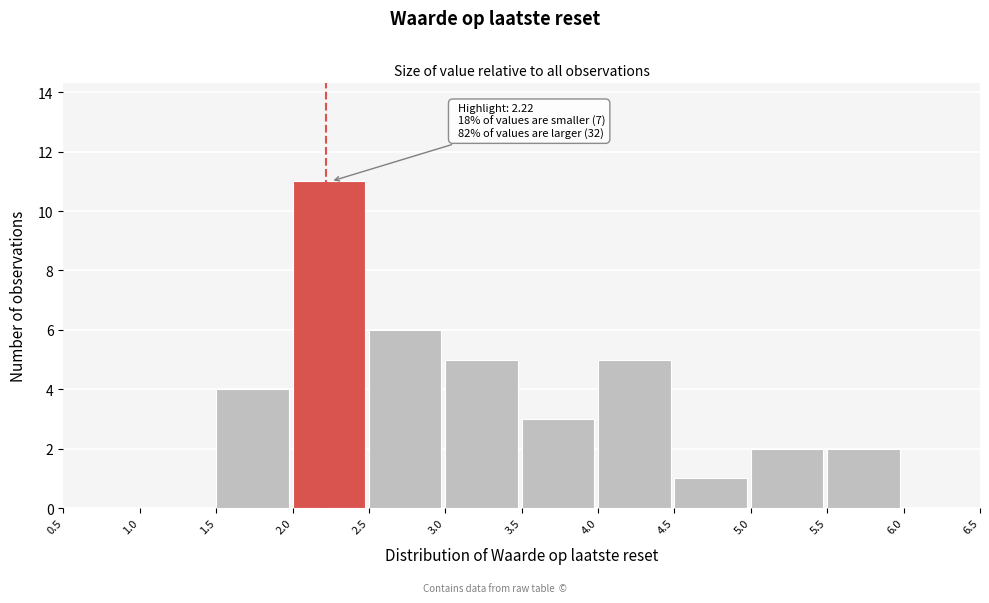

Over which range of the x-axis is the bar tallest?

2.0 to 2.5